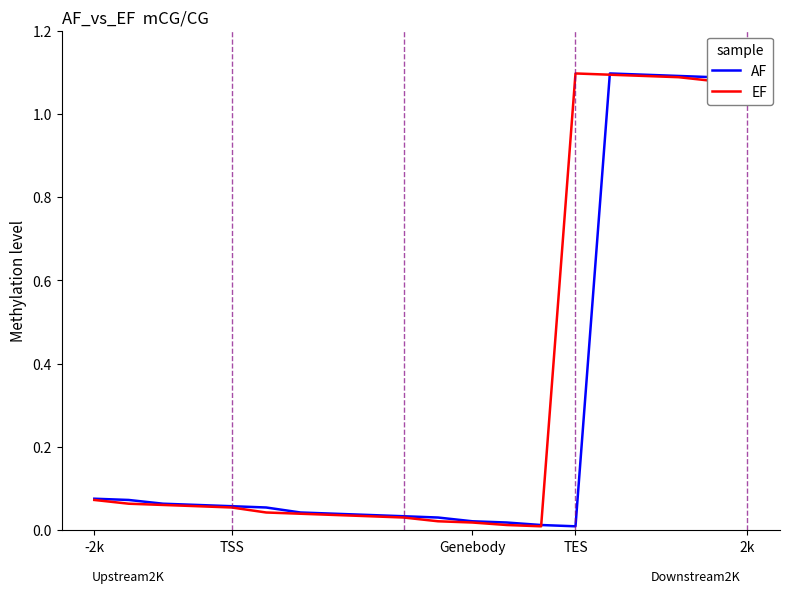

Which series has the largest total across all categories?

EF